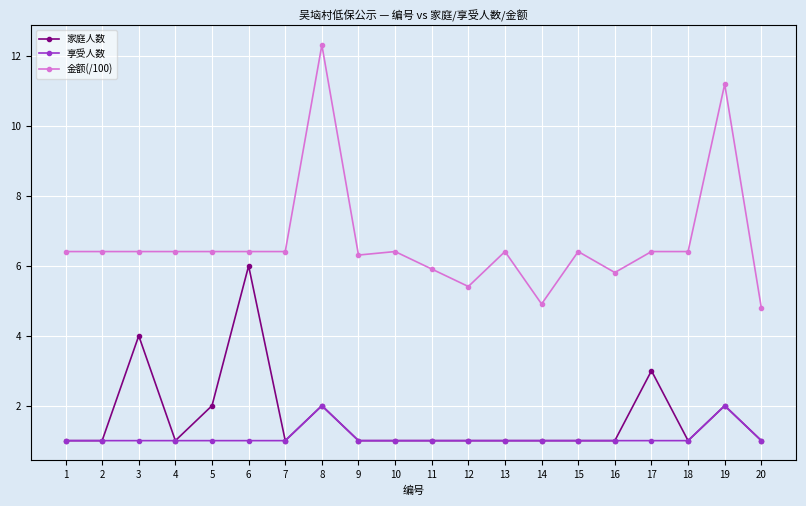

What is the total value across all series at 12?

7.4